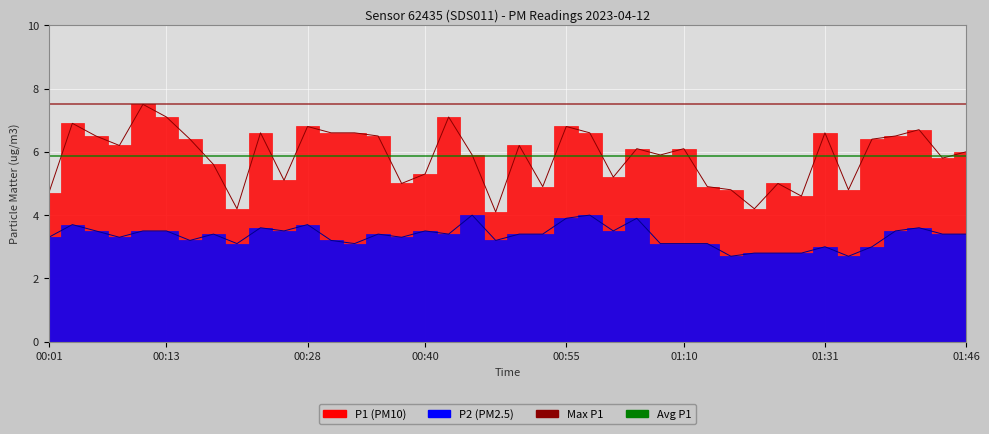

How many categories are shown in the chart?

40